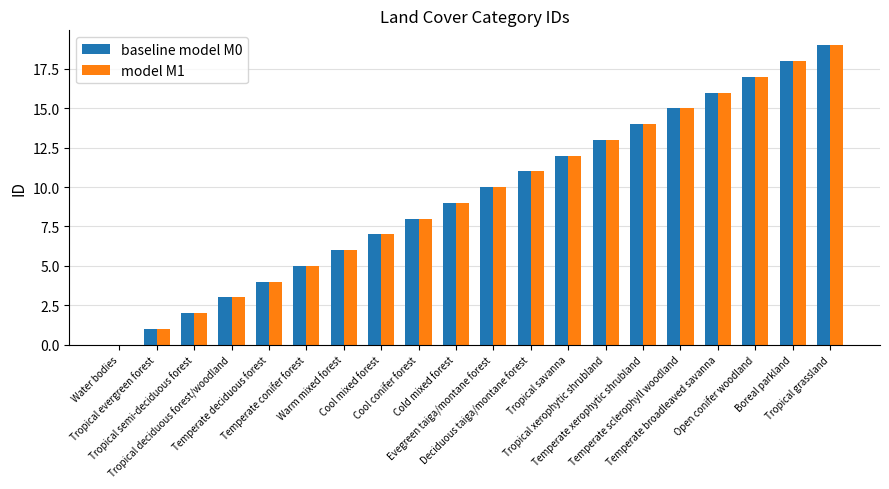

How many categories are shown in the chart?

20